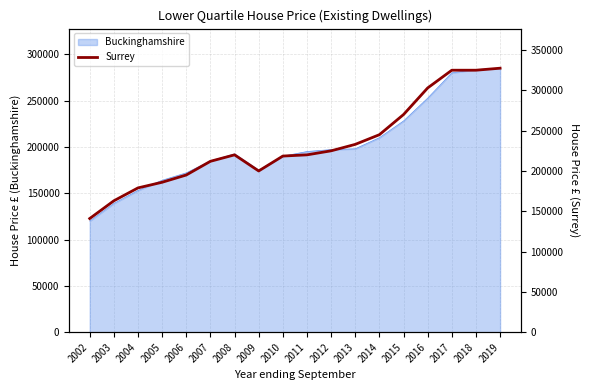

Is it true that the value at 2007 is 375336?

False